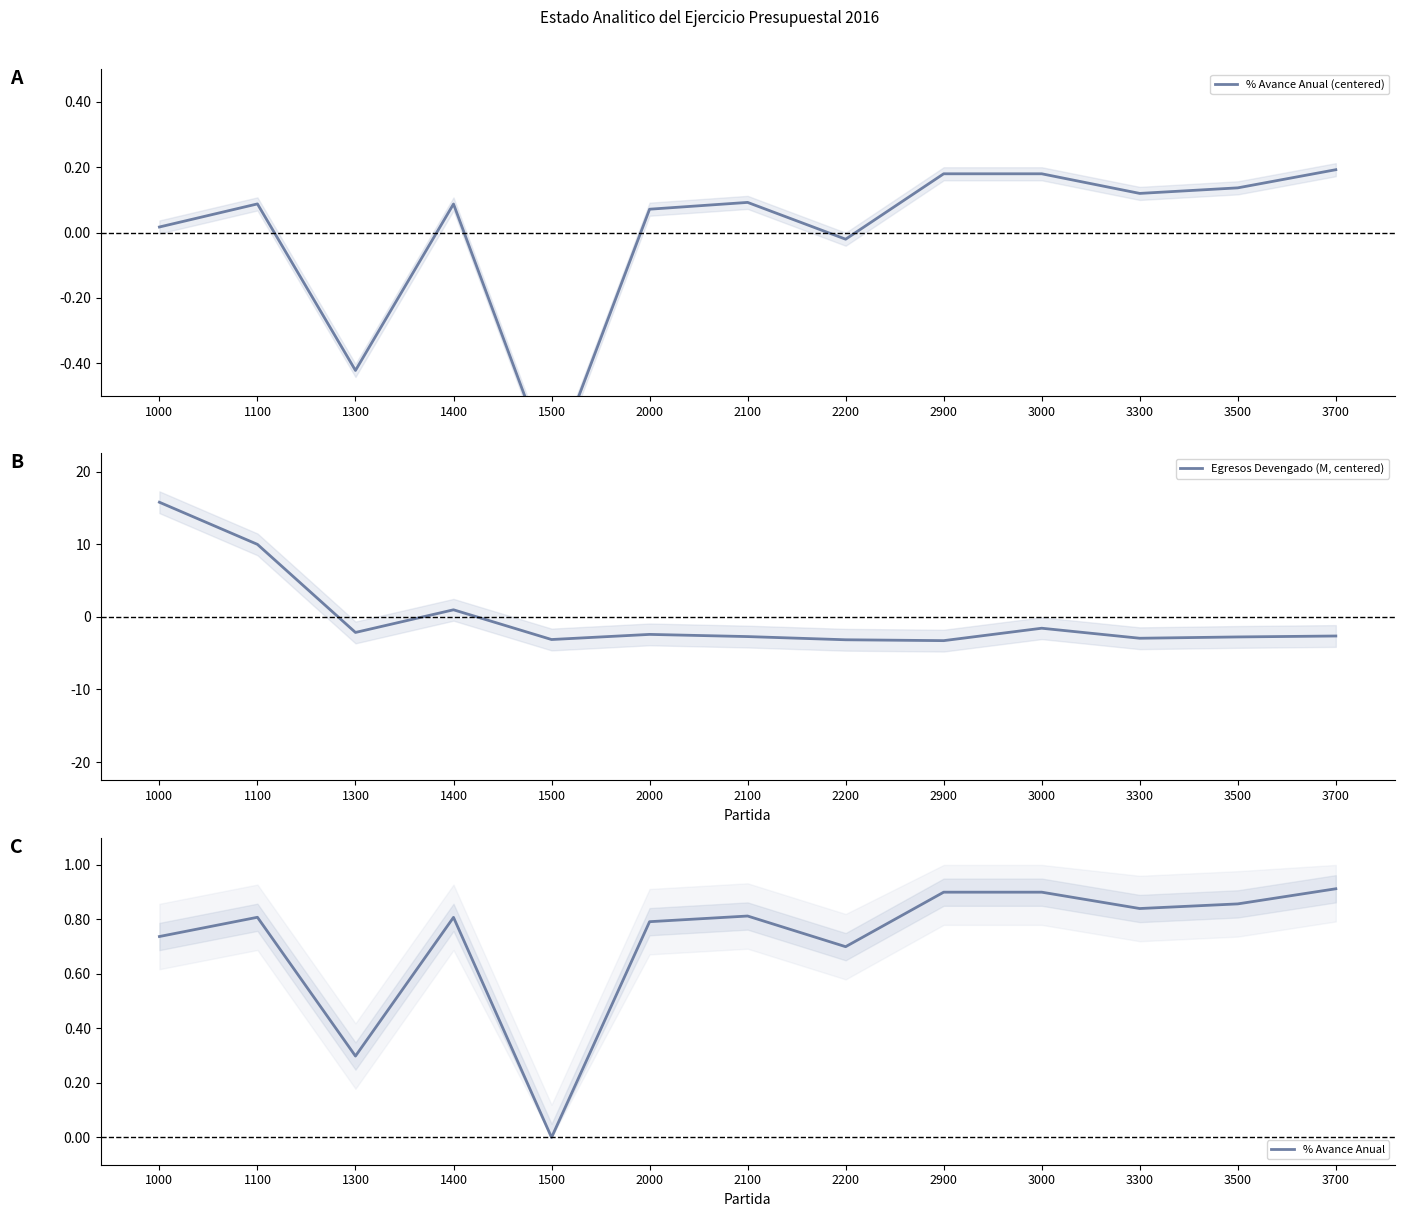

At how many categories does at least one series exceed 8?

2